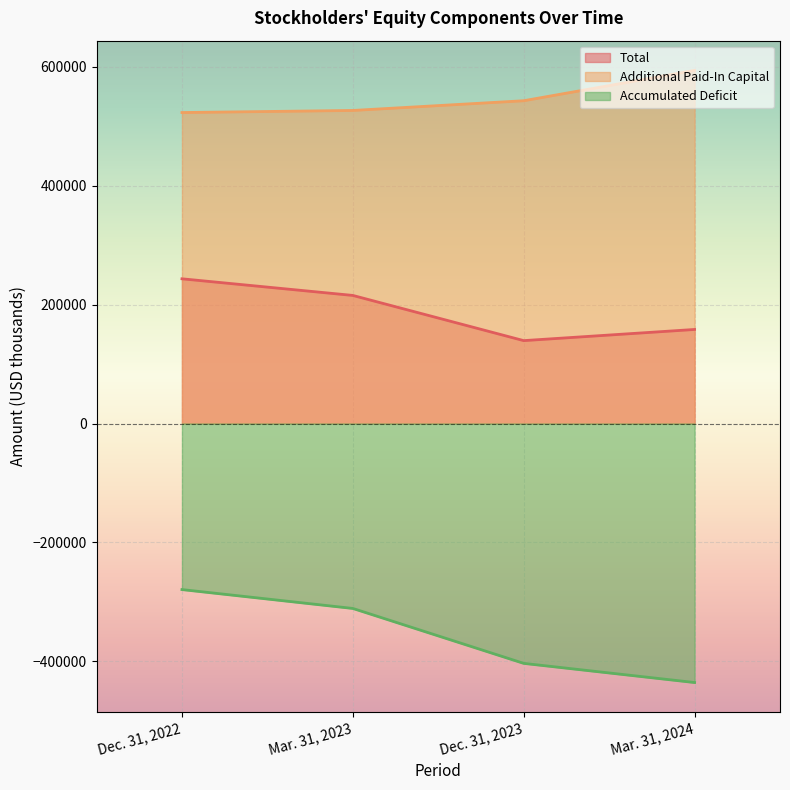

True or false: Additional Paid-In Capital and Accumulated Deficit cross at least once.

False